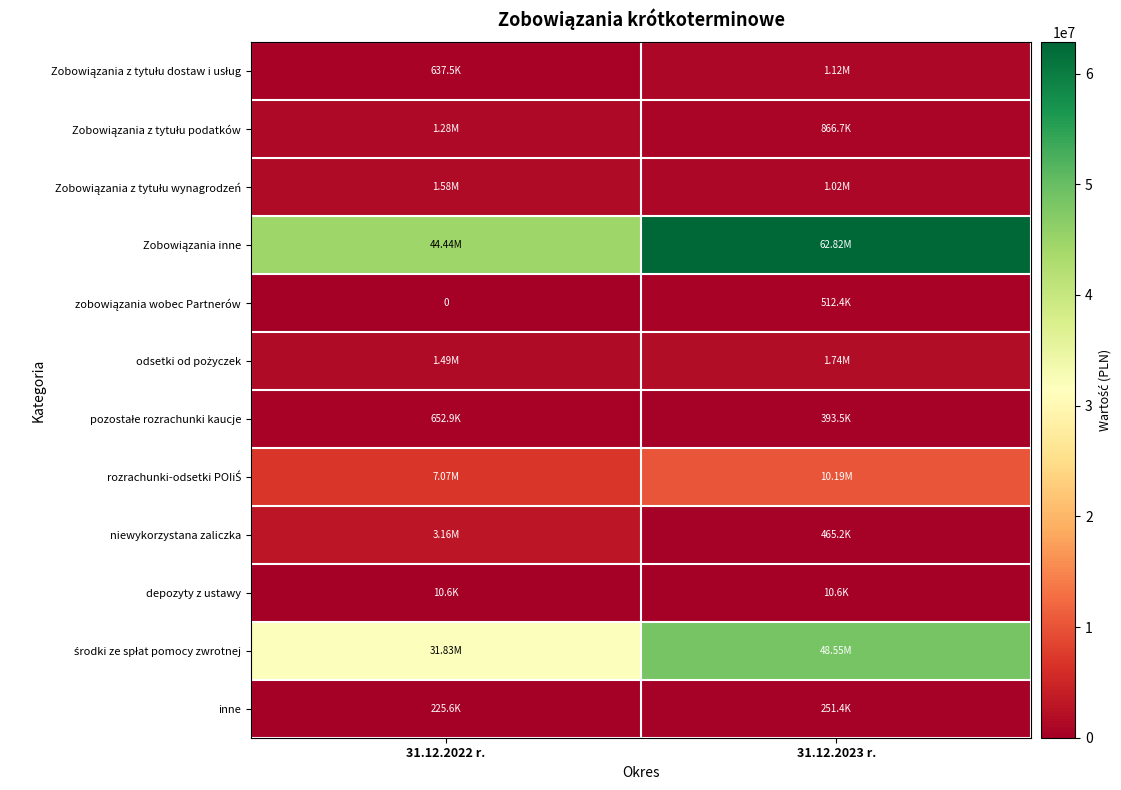

What is the spread (max minus min) of values at 31.12.2022 r.?

44444142.5